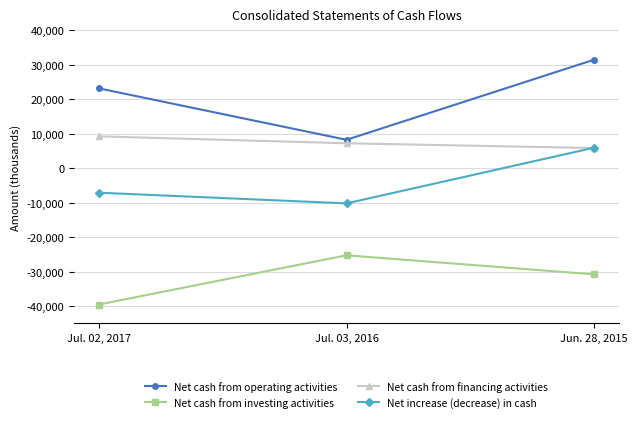

Which series has the largest range (max minus min)?

Net cash from operating activities